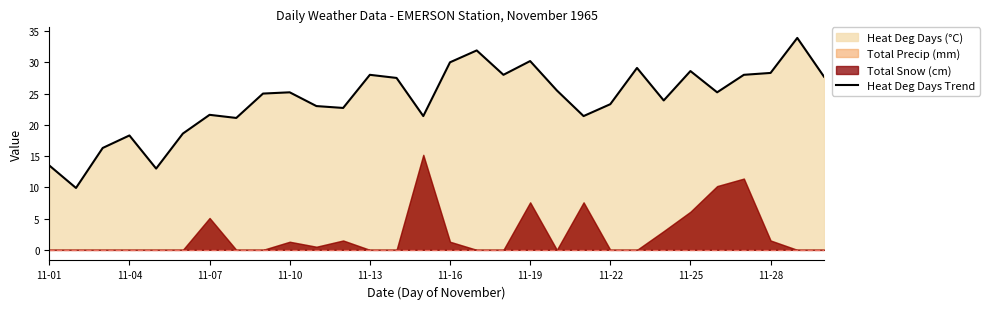

What is the maximum value for Heat Deg Days Trend?

33.9